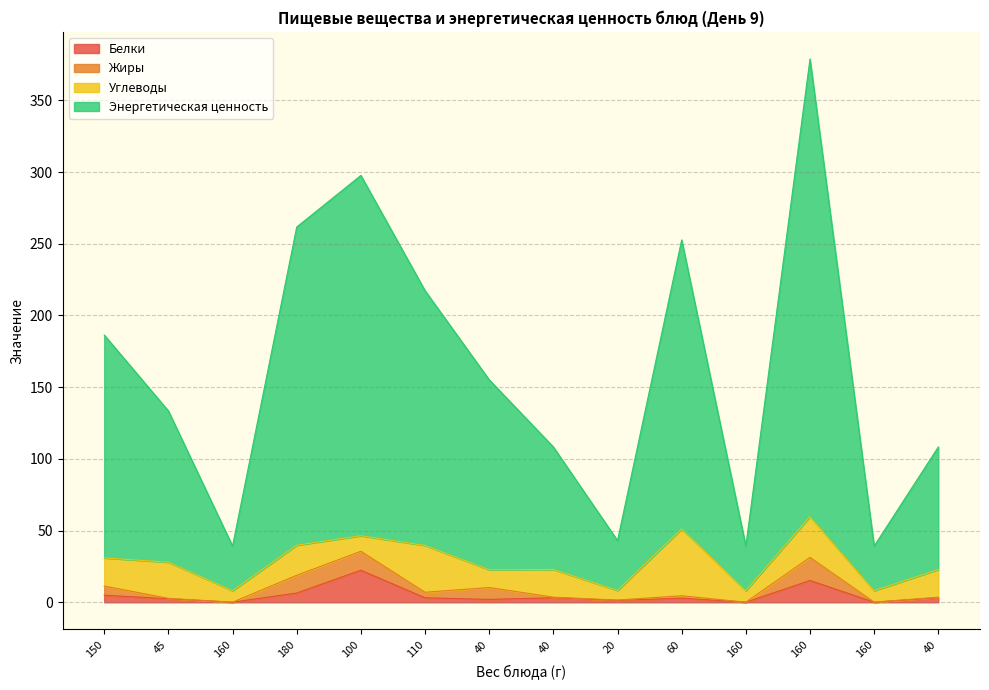

What is the difference between the highest and lowest values at 160?

39.1